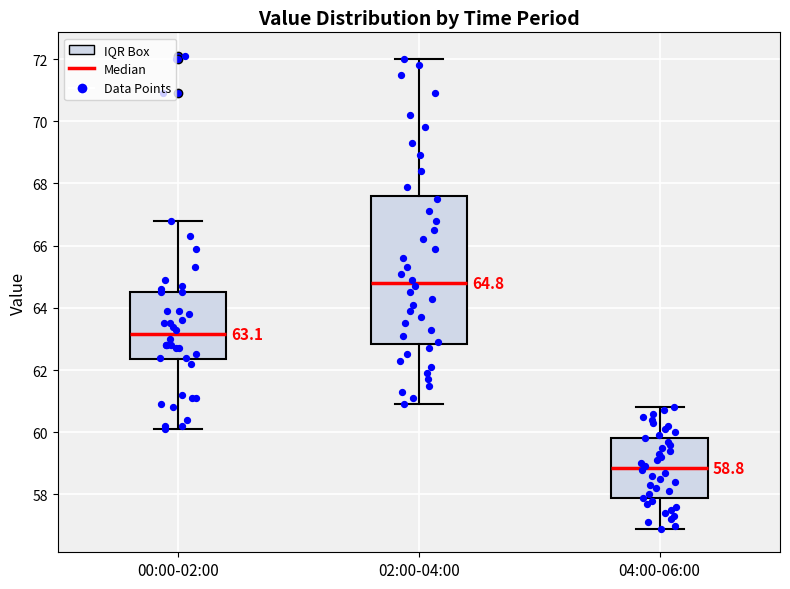

Which box is the tallest, from its lower edge to its upper edge?

02:00-04:00